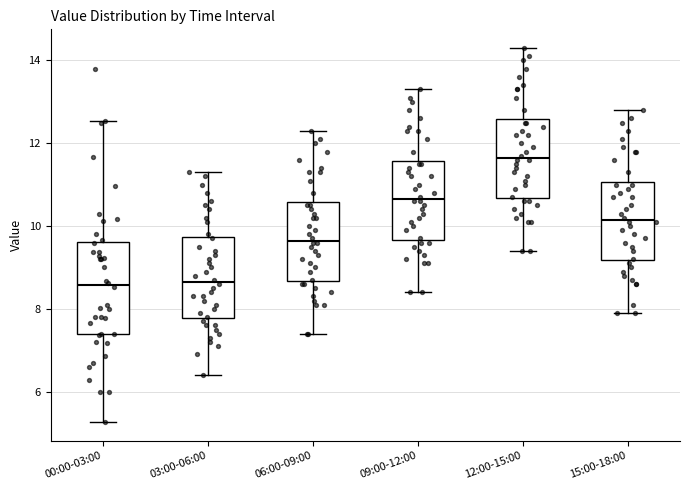

Reading left to right, read every box against the y-axis: the position of its median line, the range the box covers, and the ends of its whiskers. The values are not printed on the chart, so give them approximately, as read against the axis.

00:00-03:00: median 8.6, box 7.4 to 9.6, whiskers 5.2 to 12.6
03:00-06:00: median 8.6, box 7.8 to 9.8, whiskers 6.4 to 11.4
06:00-09:00: median 9.6, box 8.6 to 10.6, whiskers 7.4 to 12.4
09:00-12:00: median 10.6, box 9.6 to 11.6, whiskers 8.4 to 13.4
12:00-15:00: median 11.6, box 10.6 to 12.6, whiskers 9.4 to 14.4
15:00-18:00: median 10.2, box 9.2 to 11.0, whiskers 8.0 to 12.8